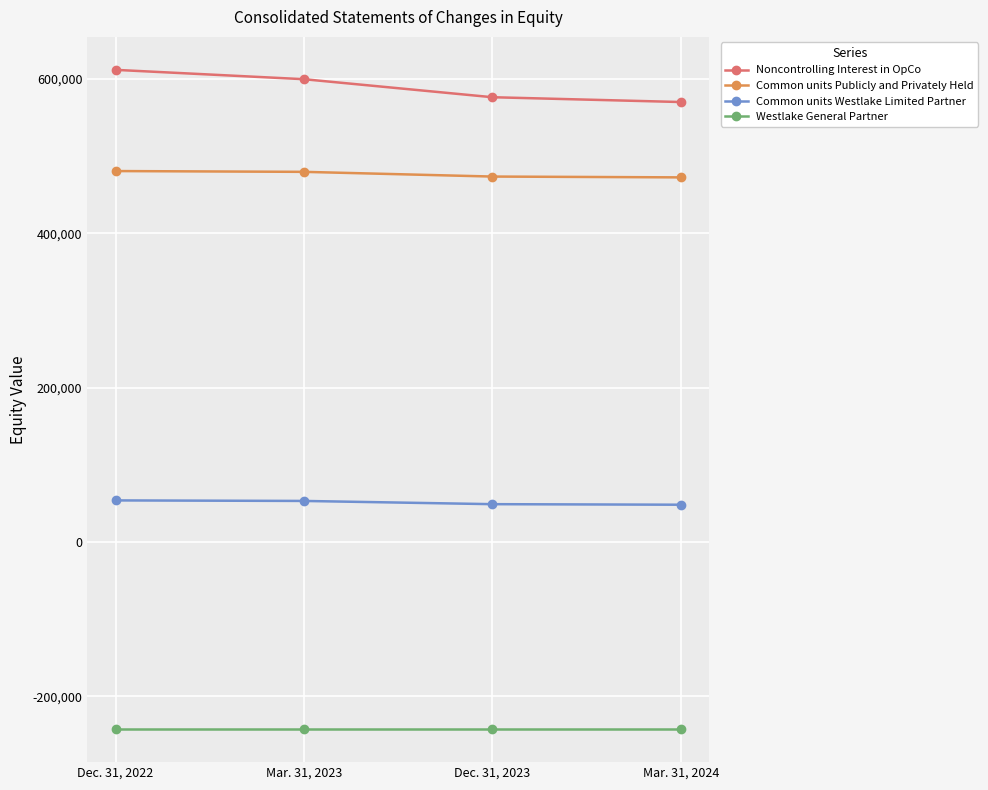

What is the difference between the highest and lowest values at Mar. 31, 2024?

812657